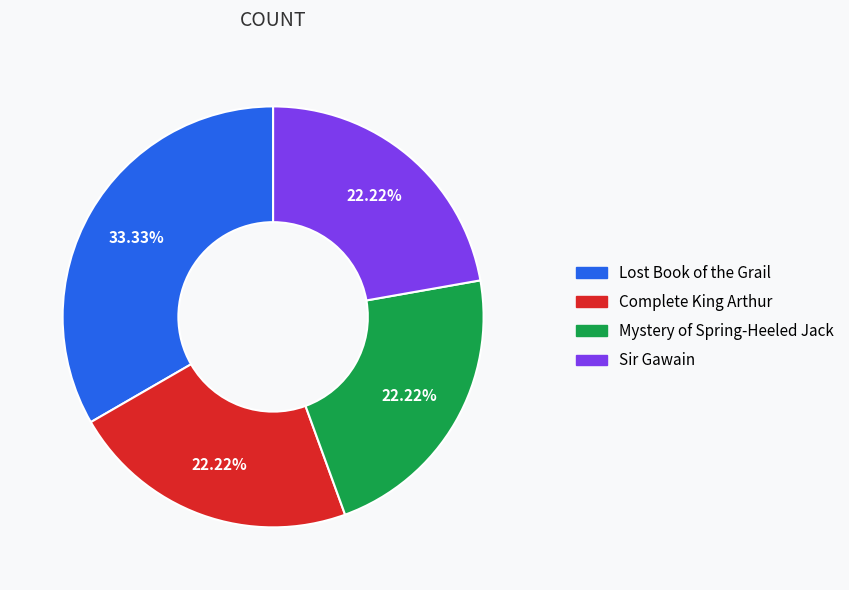

How many slices are in this pie chart?

4